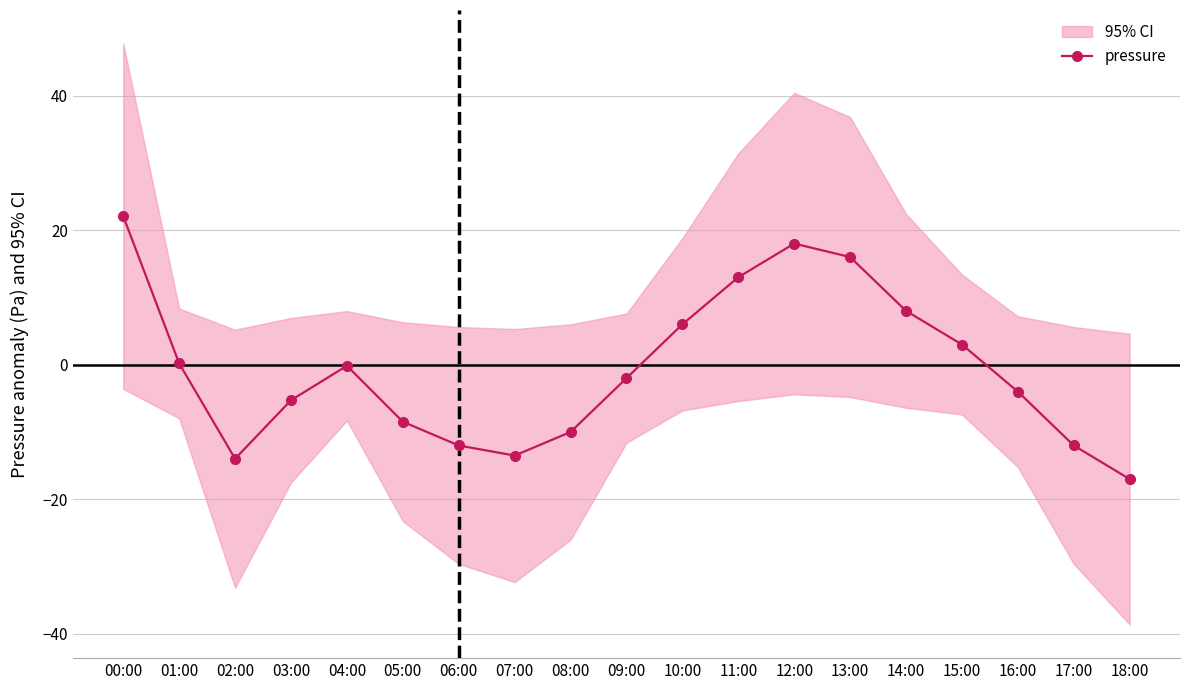

How many lines are shown in the chart?

1